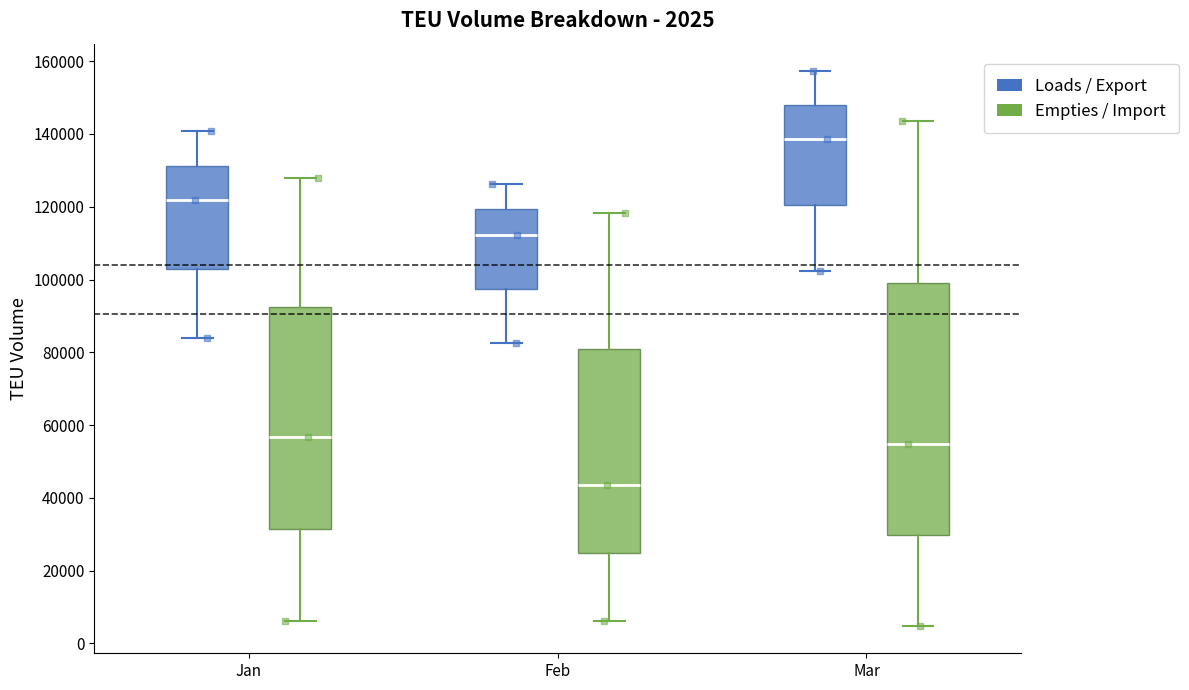

Which box has the highest median line?

Mar (Loads / Export)